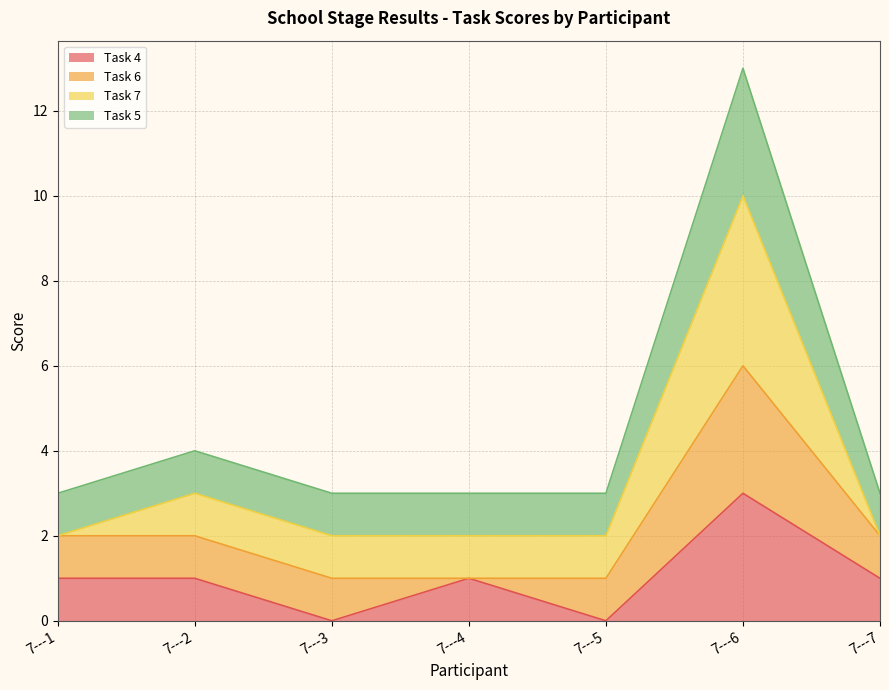

What is the value of the Task 4 point at the 2nd from the left?

1